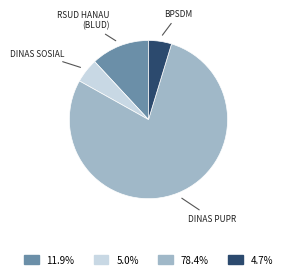

Does any single category account for the majority?

Yes